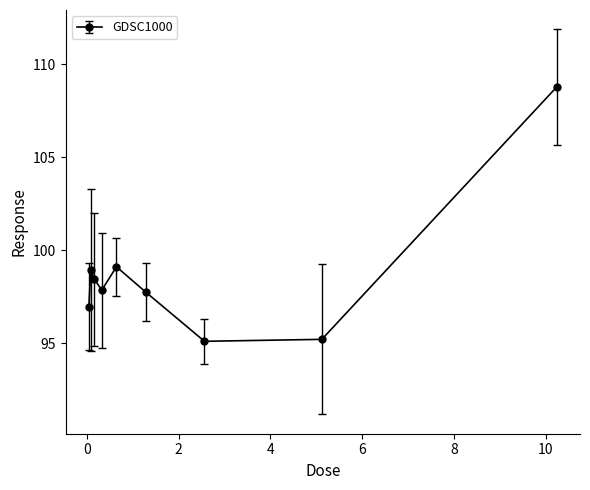

What is the value of the 4th point from the left?

97.9